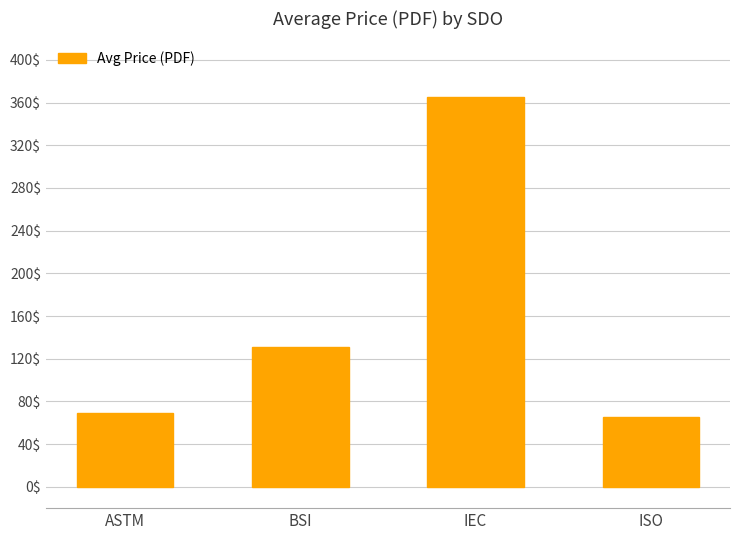

Reading left to right, list all the values displayed in this chart.

69.0	130.8	365.0	65.0